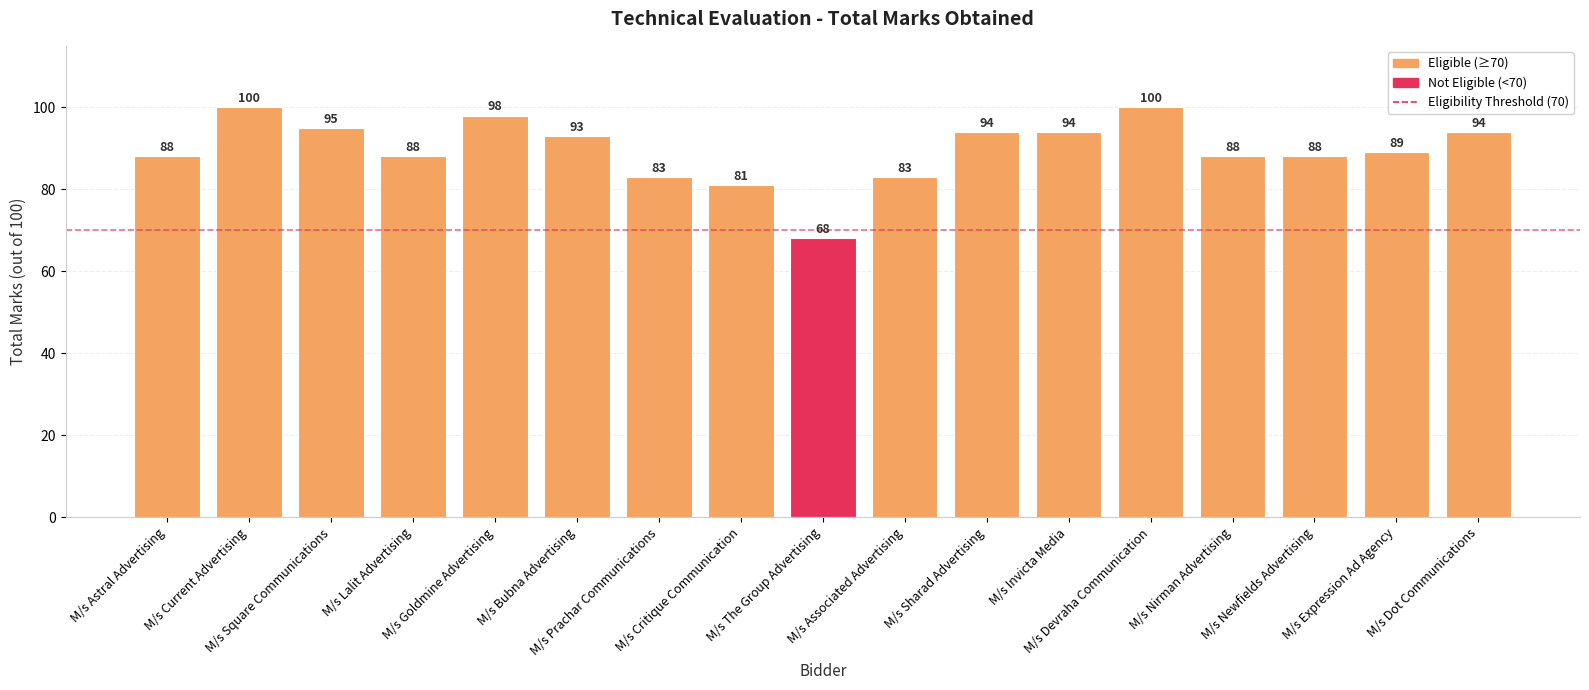

Reading left to right, what are all the values shown in this chart?

M/s Astral Advertising=88	M/s Current Advertising=100	M/s Square Communications=95	M/s Lalit Advertising=88	M/s Goldmine Advertising=98	M/s Bubna Advertising=93	M/s Prachar Communications=83	M/s Critique Communication=81	M/s The Group Advertising=68	M/s Associated Advertising=83	M/s Sharad Advertising=94	M/s Invicta Media=94	M/s Devraha Communication=100	M/s Nirman Advertising=88	M/s Newfields Advertising=88	M/s Expression Ad Agency=89	M/s Dot Communications=94